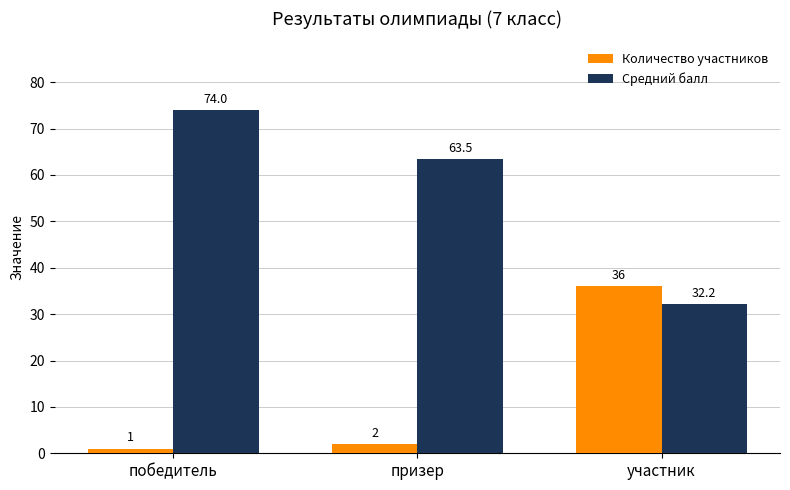

The value of Средний балл at участник is 32.2. True or false?

True